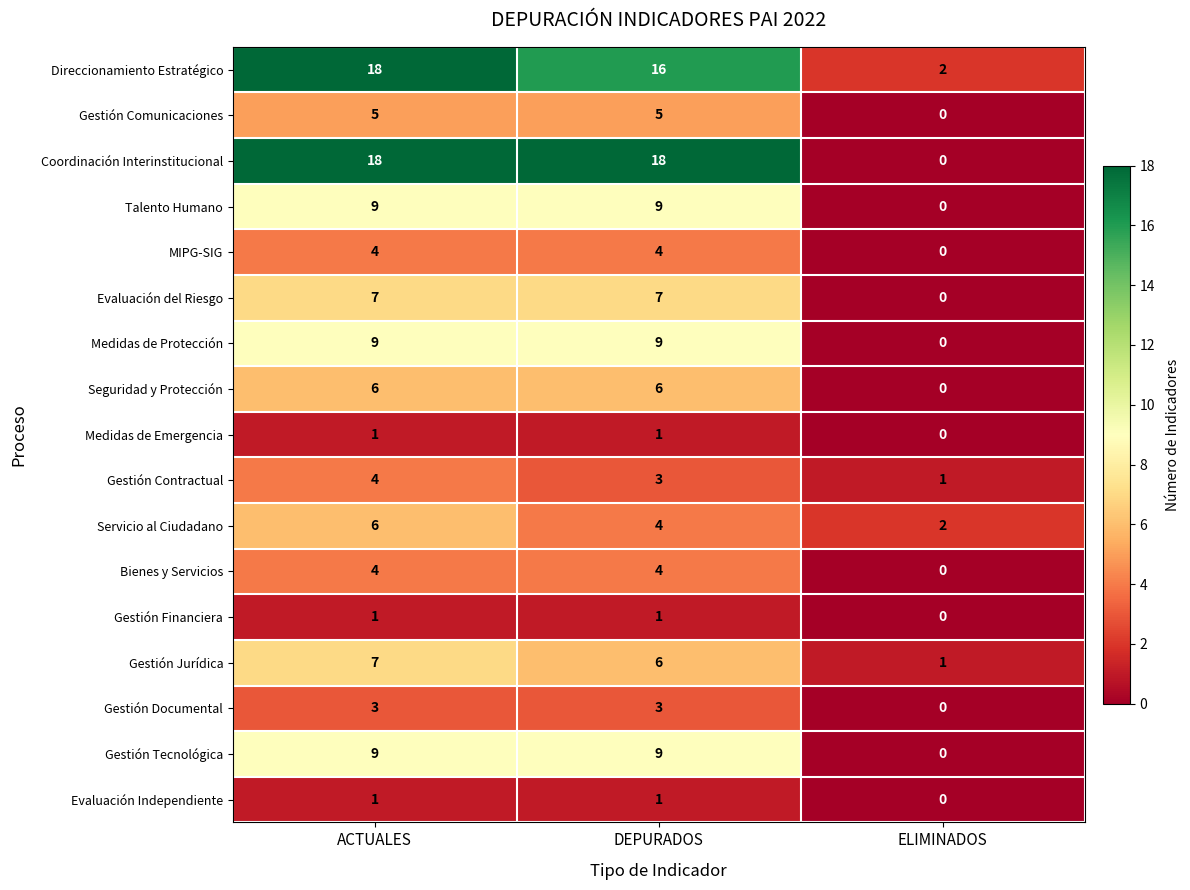

Which category has the lowest value across all series?

ELIMINADOS